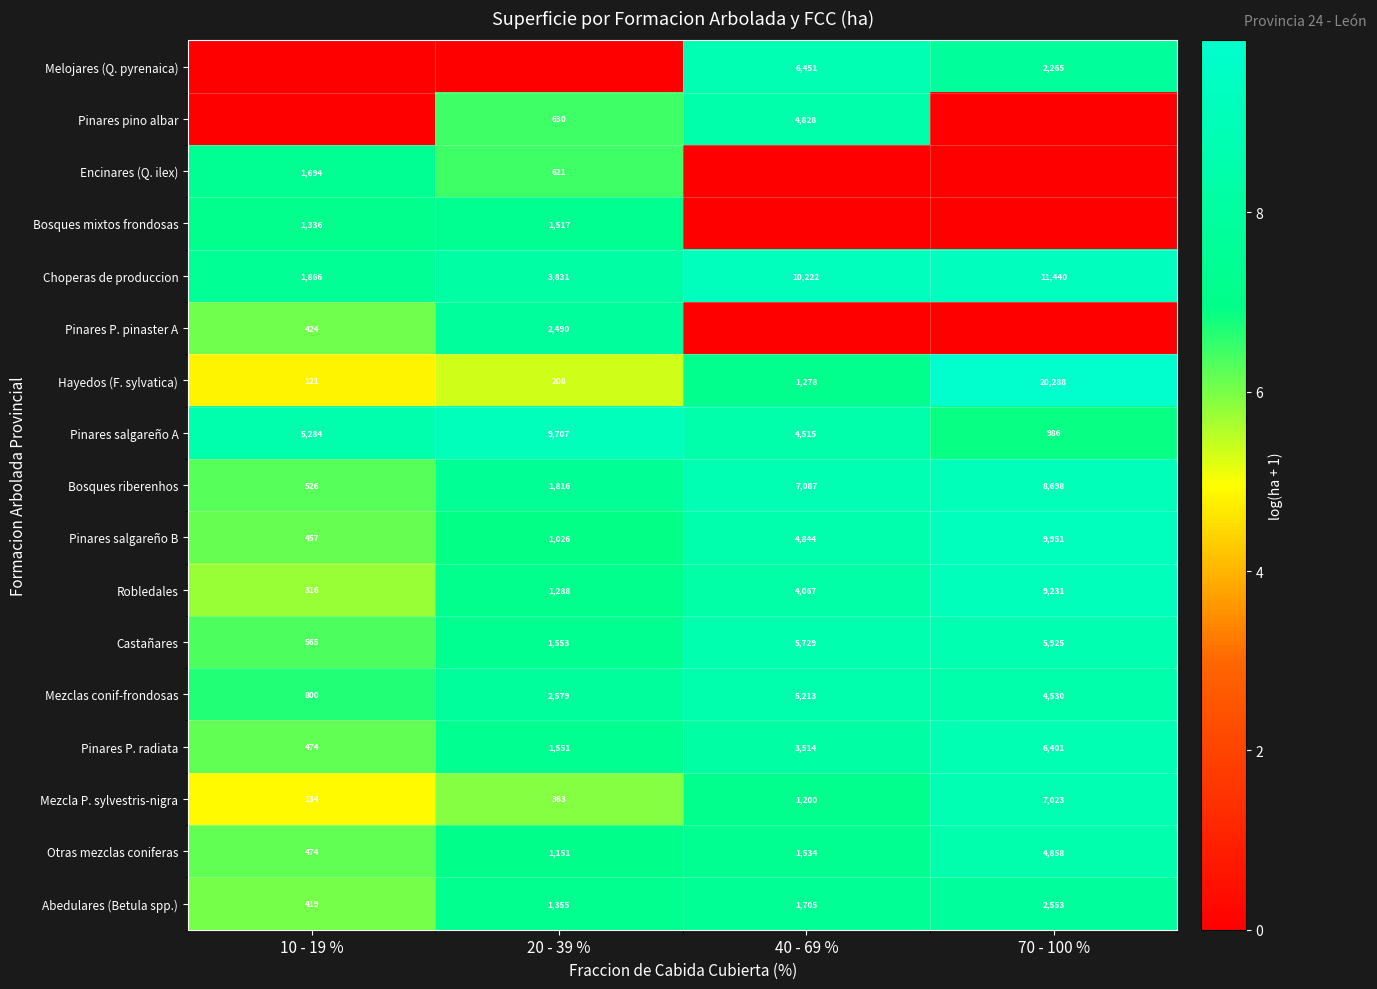

Which category has the highest value in the Choperas de produccion series?

70 - 100 %